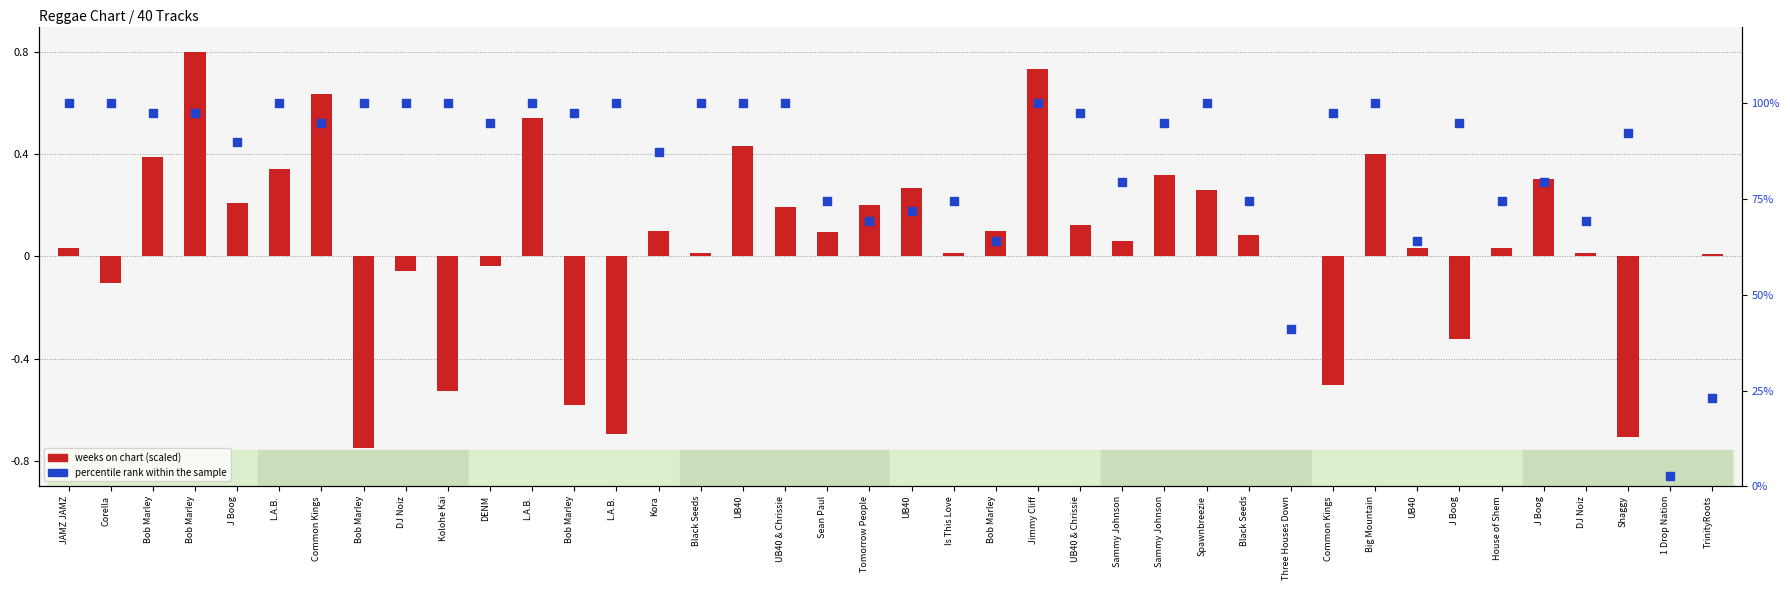

Which series has the widest spread of Y values?

percentile rank within the sample